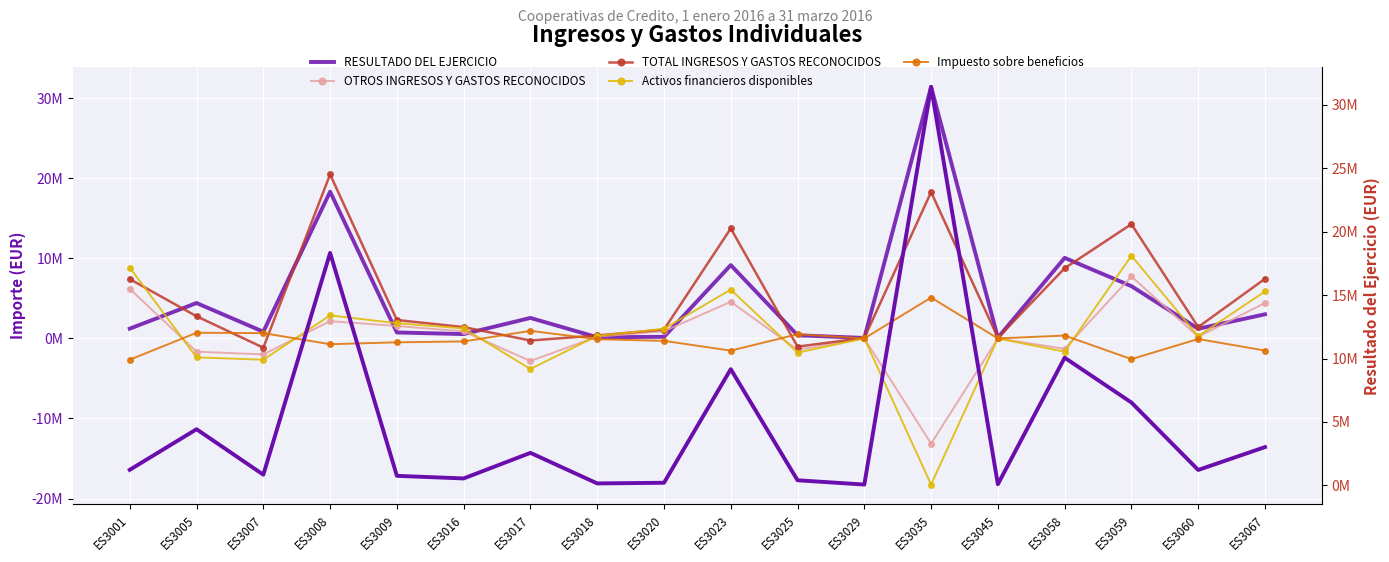

List the series in order of their peak value, lowest first.

Impuesto sobre beneficios, OTROS INGRESOS Y GASTOS RECONOCIDOS, Activos financieros disponibles, TOTAL INGRESOS Y GASTOS RECONOCIDOS, RESULTADO DEL EJERCICIO, RESULTADO DEL EJERCICIO (right)